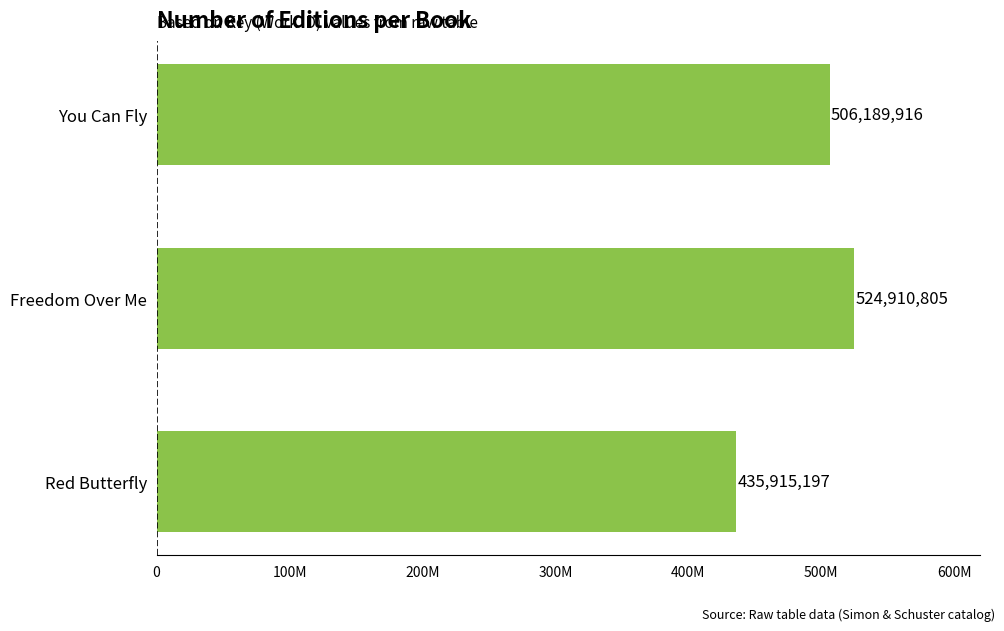

Rank the categories by value from highest to lowest.

Freedom Over Me, You Can Fly, Red Butterfly